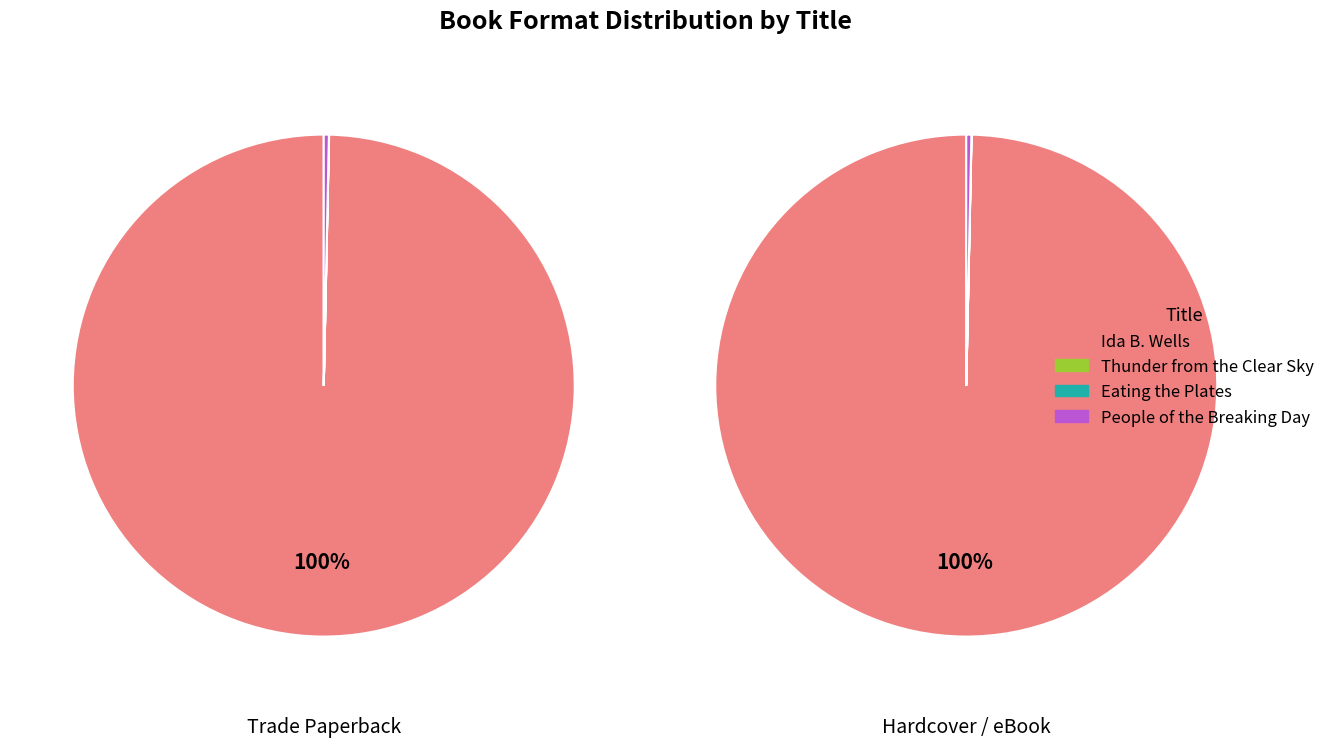

Which category has the smallest portion of the pie?

Eating the Plates